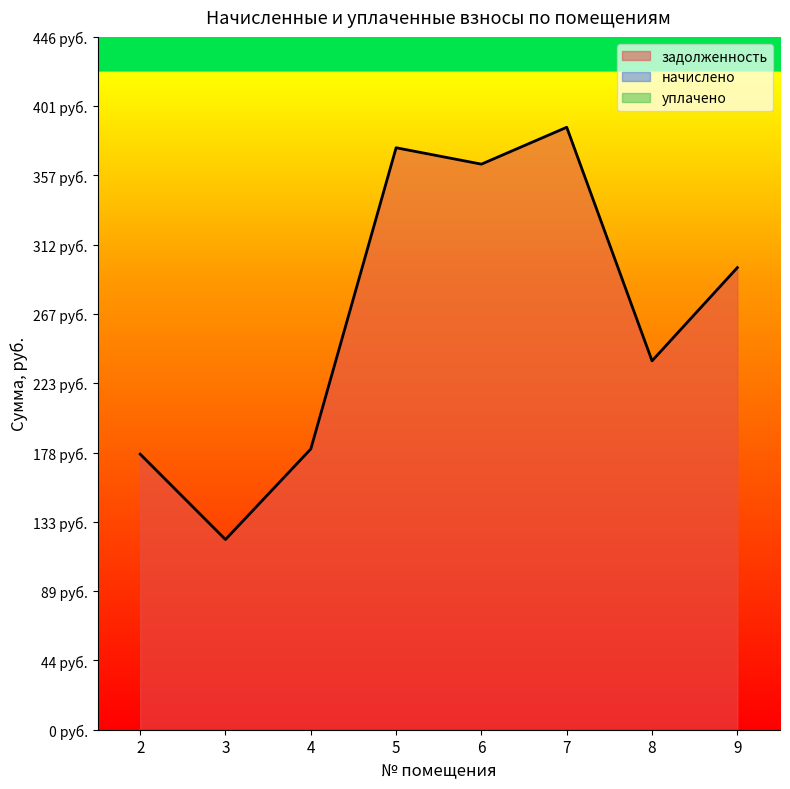

At how many categories does at least one series exceed 25?

8